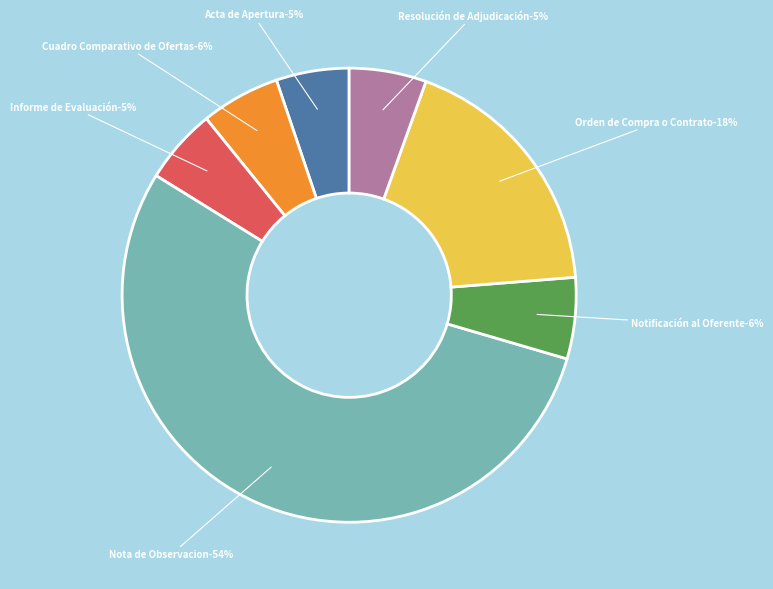

Count the number of slices in the pie.

7